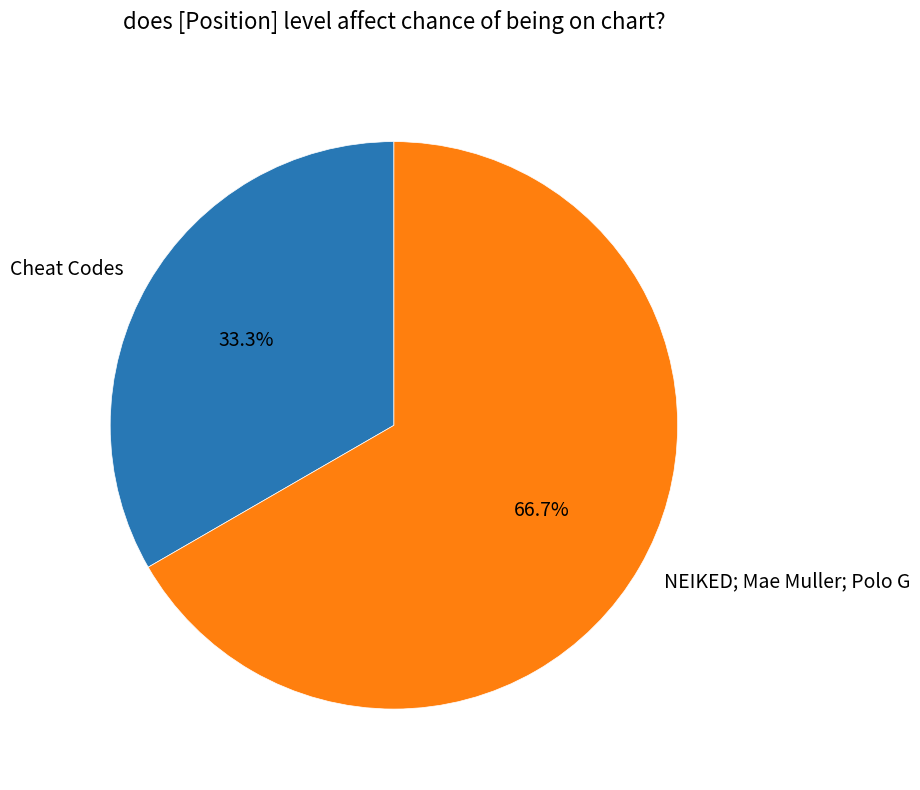

Is it true that NEIKED; Mae Muller; Polo G is 67% of the pie?

True